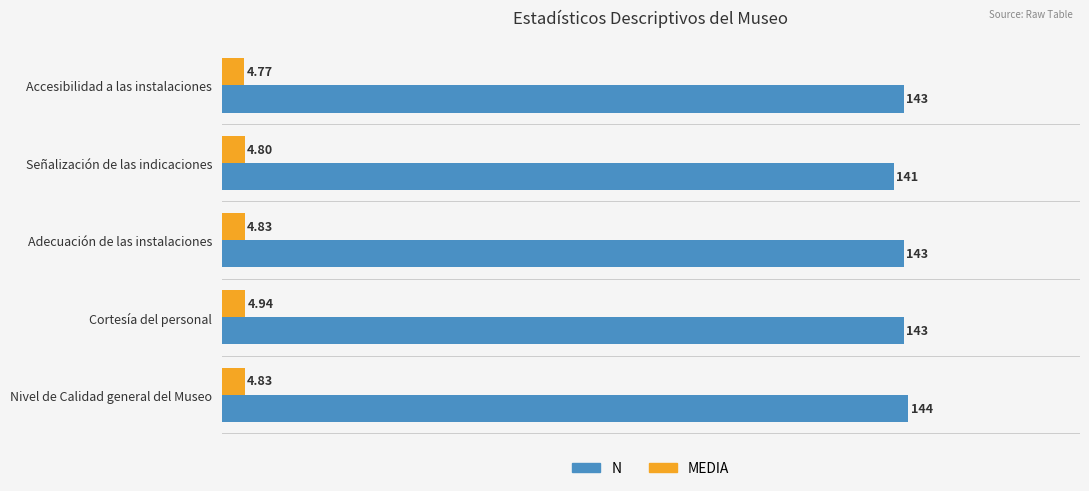

Rank the series by their average value, from lowest to highest.

MEDIA, N